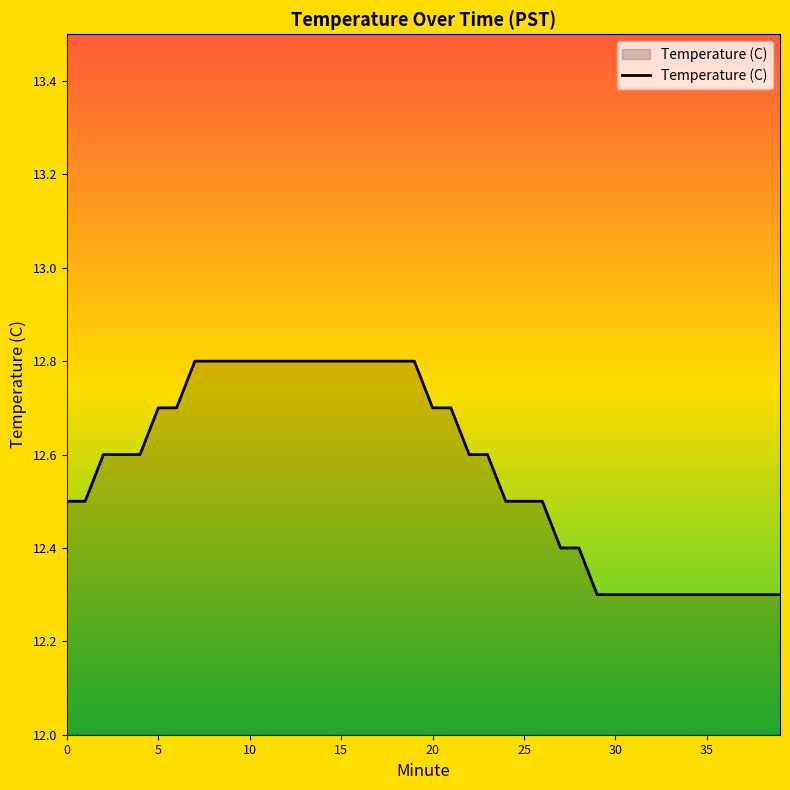

What is the minimum value shown in the chart?

12.3